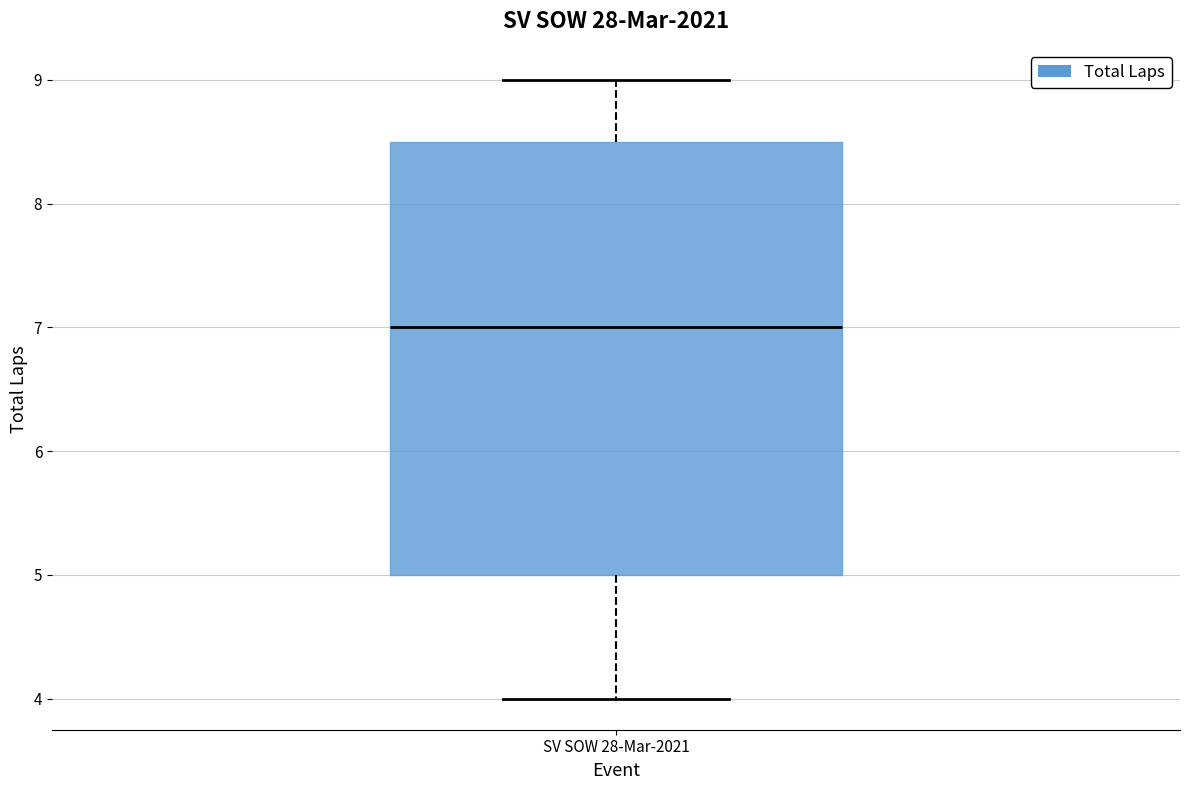

Read this box plot against the y-axis: the position of the median line, the range covered by the box, and the ends of both whiskers. The values are not printed on the chart, so give them approximately, as read against the axis.

median 7.0, box 5.0 to 8.5, whiskers 4.0 to 9.0